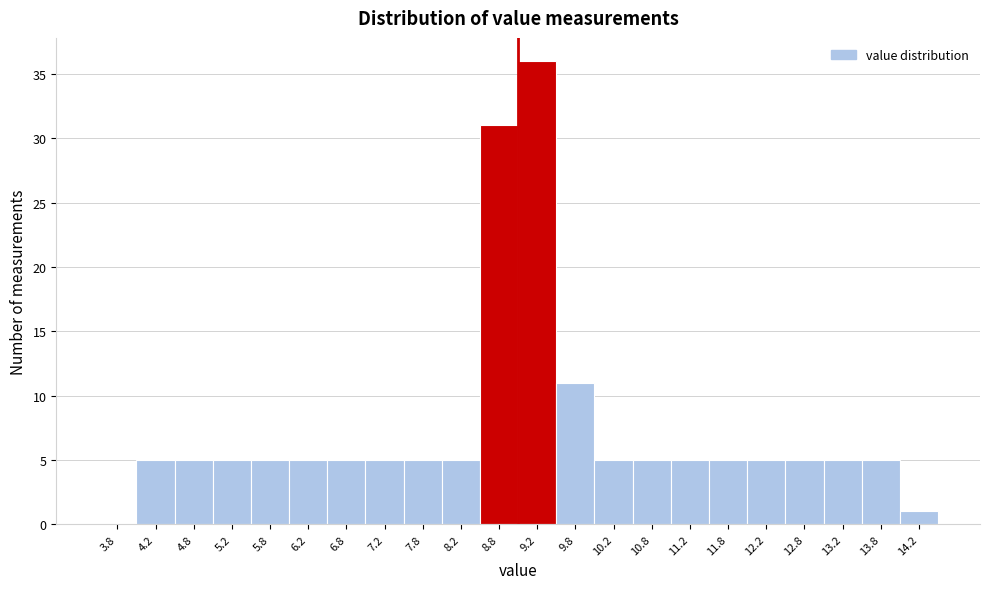

Reading left to right, list every bar in this chart as the range it spans on the x-axis followed by its height. The values are not printed on the chart, so give them approximately, as read against the axis.

3.5 to 4.0: 0
4.0 to 4.5: 5
4.5 to 5.0: 5
5.0 to 5.5: 5
5.5 to 6.0: 5
6.0 to 6.5: 5
6.5 to 7.0: 5
7.0 to 7.5: 5
7.5 to 8.0: 5
8.0 to 8.5: 5
8.5 to 9.0: 31
9.0 to 9.5: 36
9.5 to 10.0: 11
10.0 to 10.5: 5
10.5 to 11.0: 5
11.0 to 11.5: 5
11.5 to 12.0: 5
12.0 to 12.5: 5
12.5 to 13.0: 5
13.0 to 13.5: 5
13.5 to 14.0: 5
14.0 to 14.5: 1